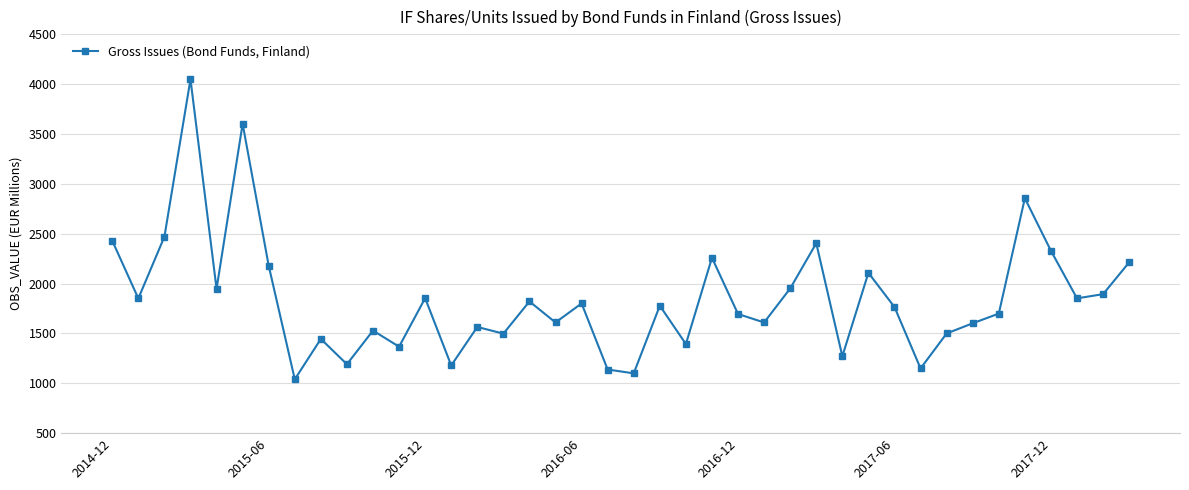

How many series are shown in this chart?

1